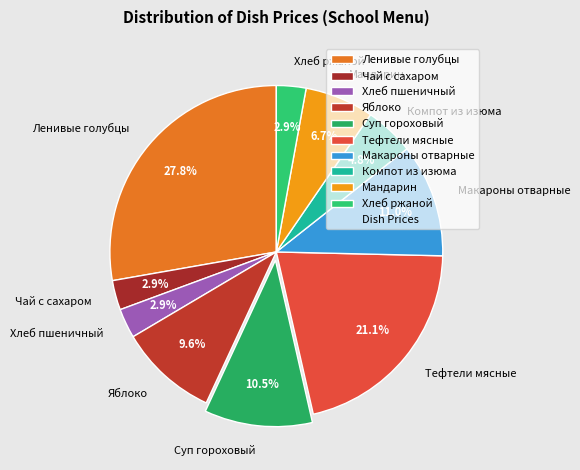

Is Суп гороховый the majority of the pie?

No